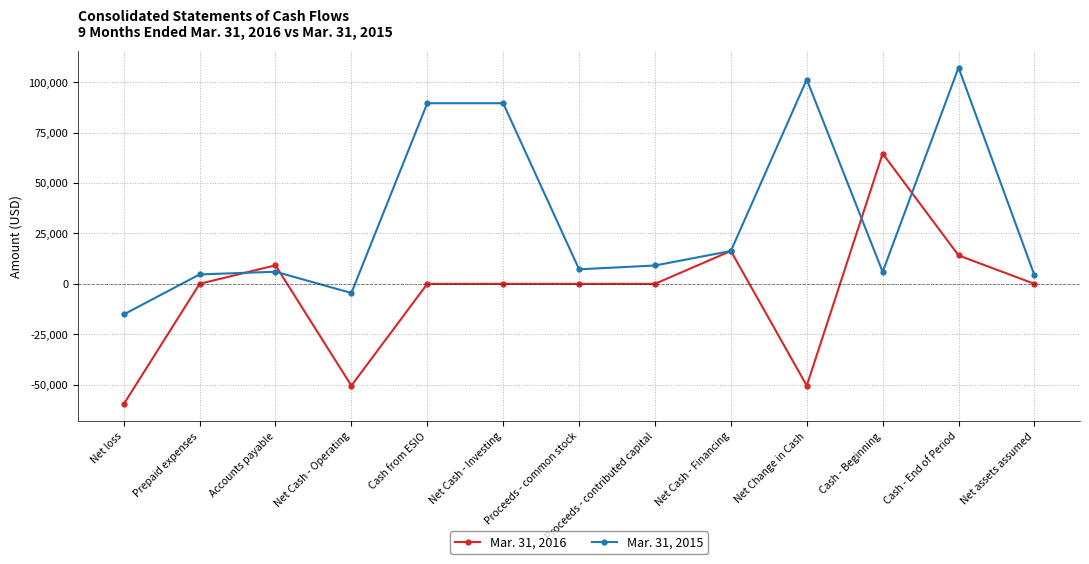

Is it true that Mar. 31, 2016 equals 0 at Cash from ESIO?

True